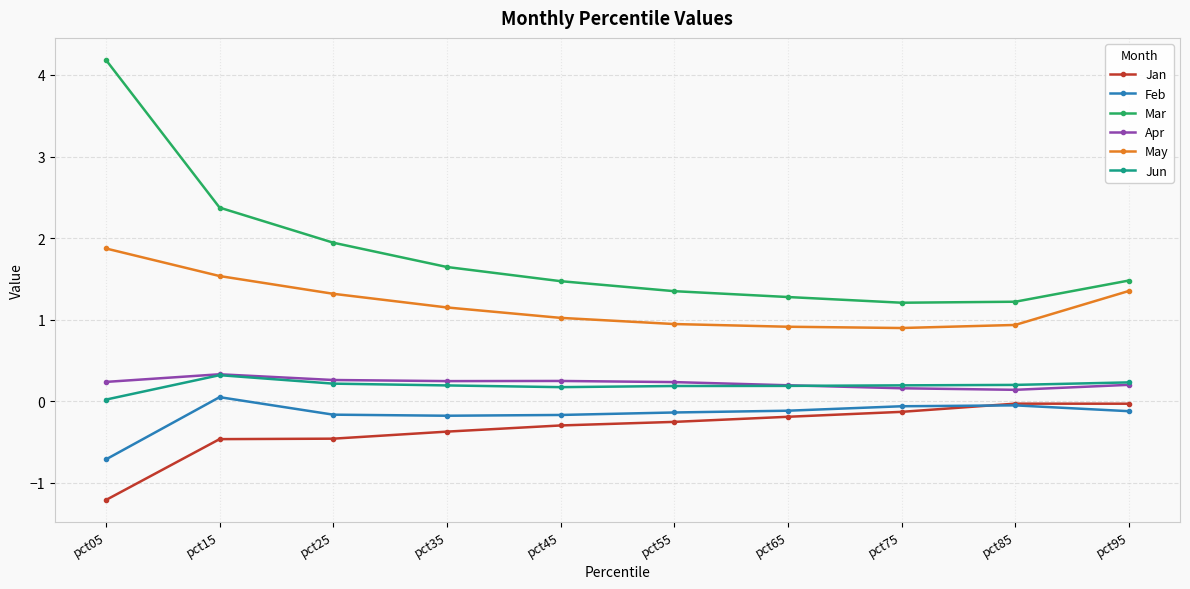

The May series shows 1.9 at pct05. True or false?

True